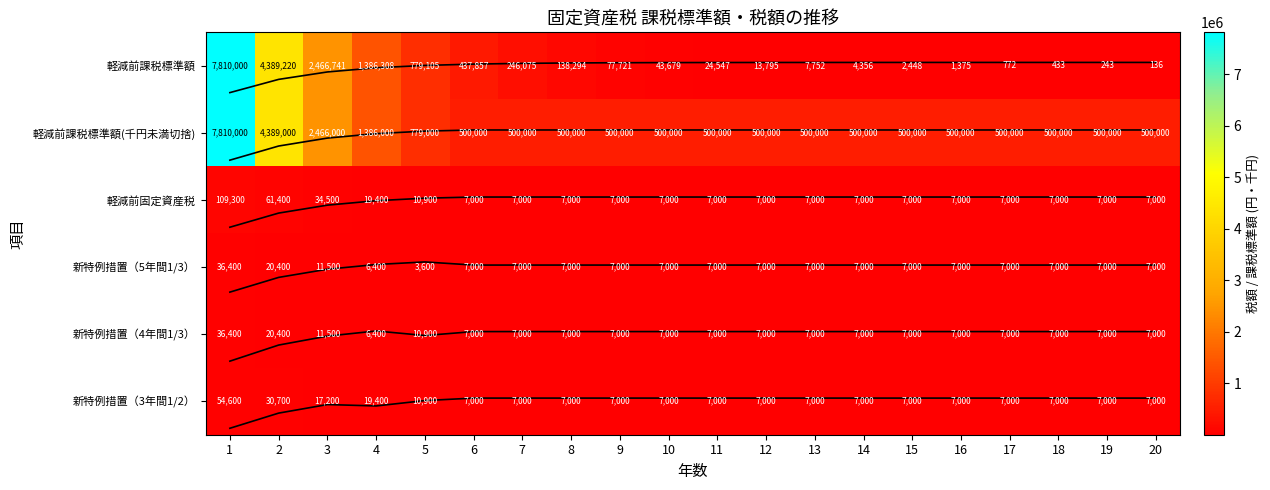

Which has a higher value, 4 or 19?

4